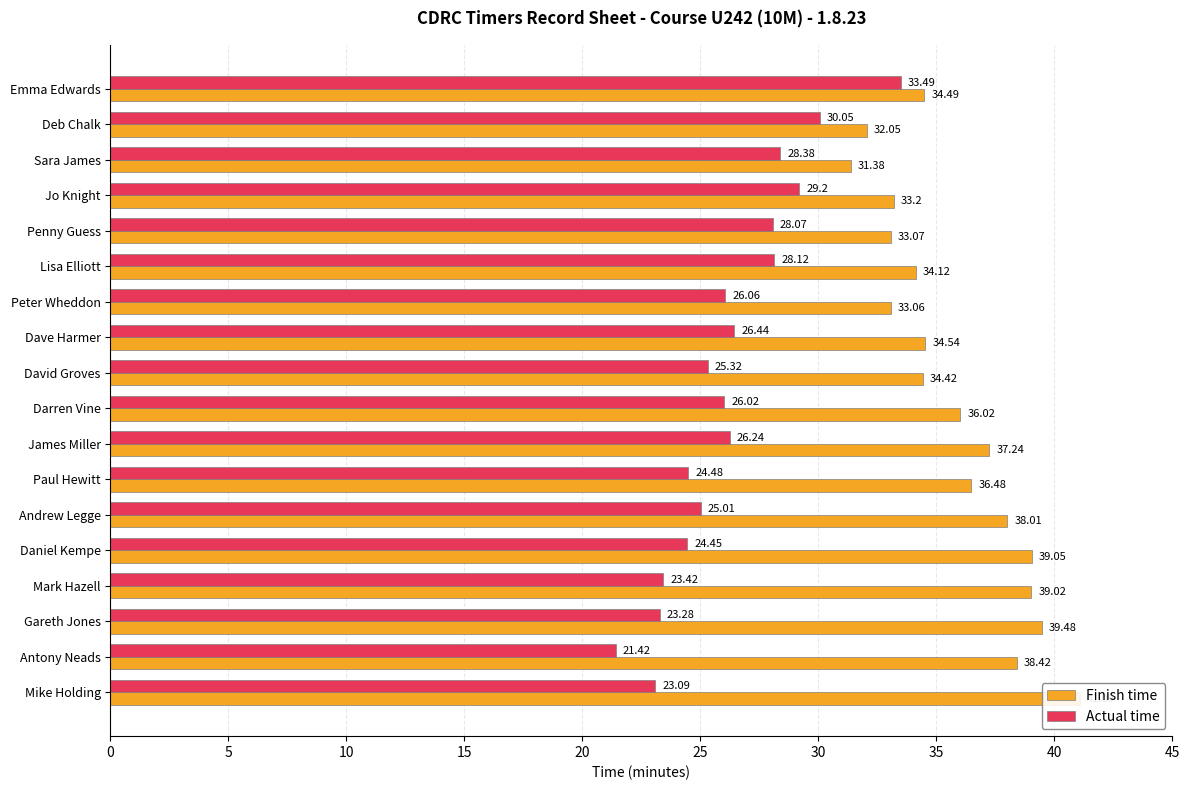

The value of Finish time at Antony Neads is 38.4. True or false?

True